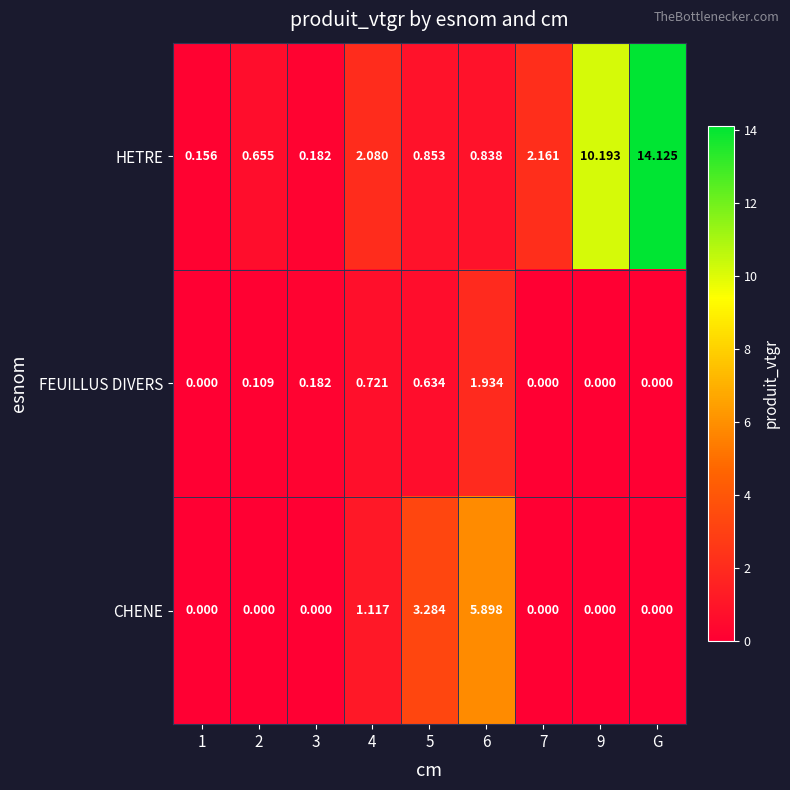

Between 4 and 9, which series saw the biggest shift?

HETRE